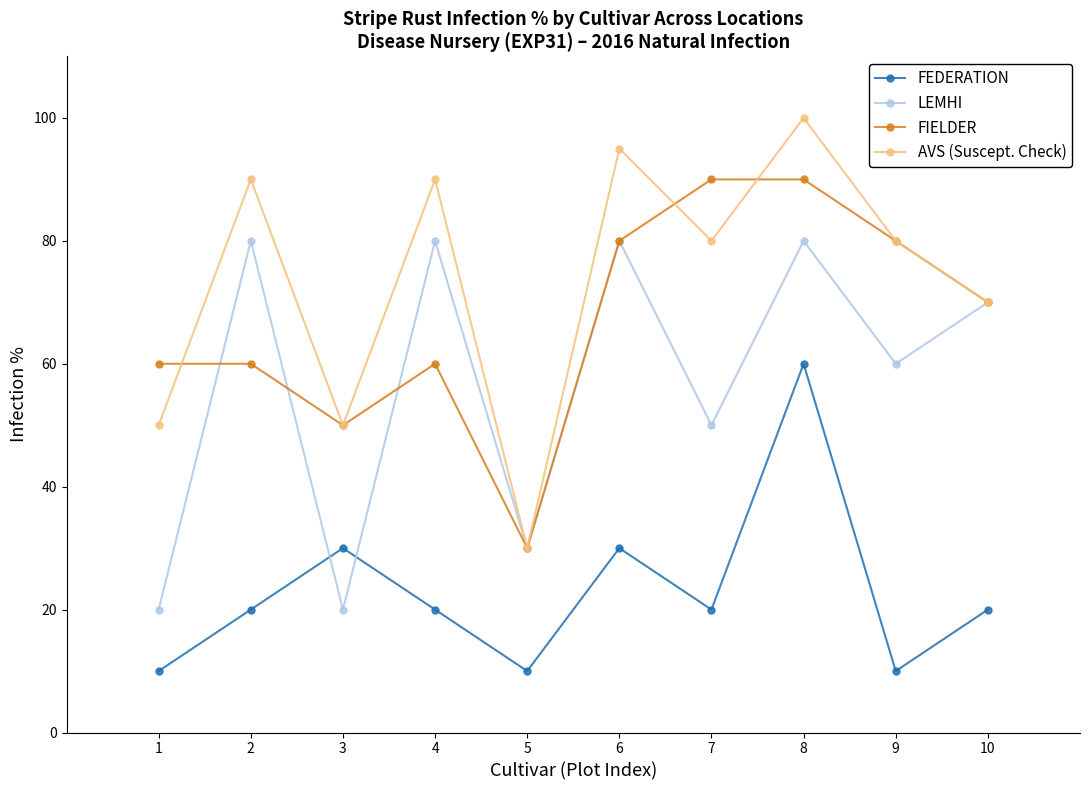

At 1, list the series in order from smallest to largest.

FEDERATION, LEMHI, AVS (Suscept. Check), FIELDER